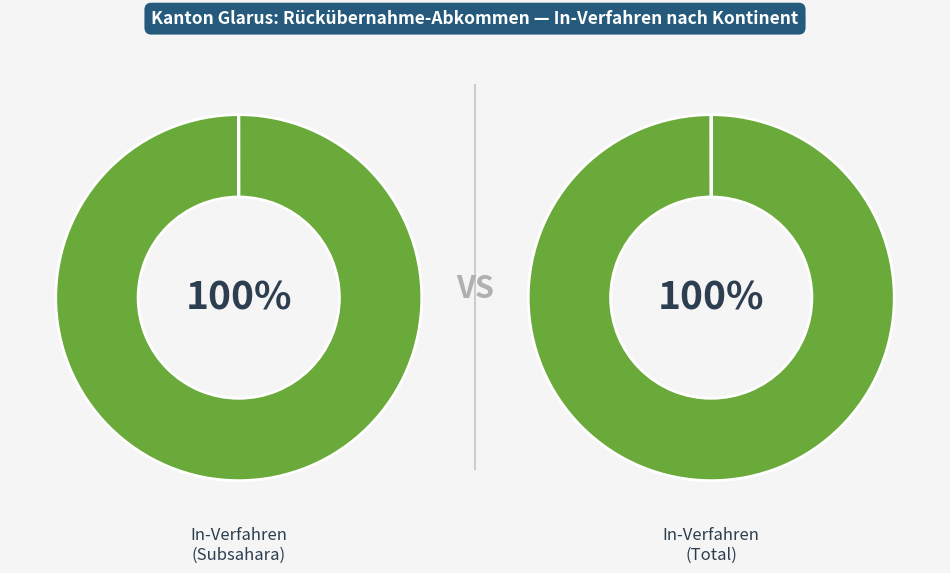

Is it true that Amerika is 1% of the pie?

False